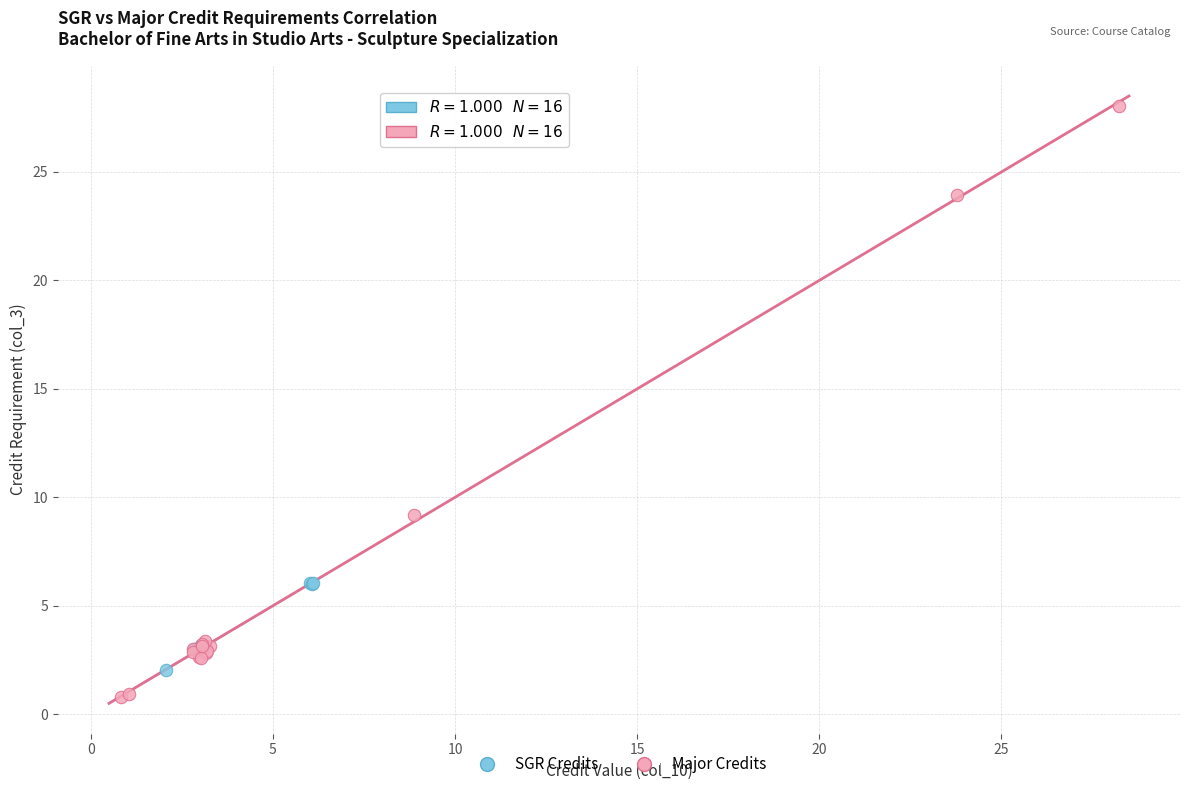

Which series contains the lowest Y value?

Major Credits